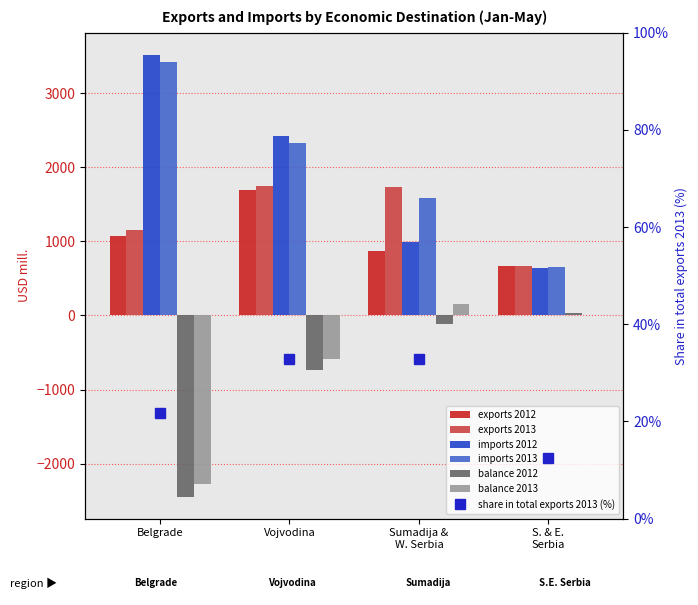

Is the value of balance 2013 at S. & E. Serbia greater than the value of balance 2012 at Sumadija & W. Serbia?

Yes